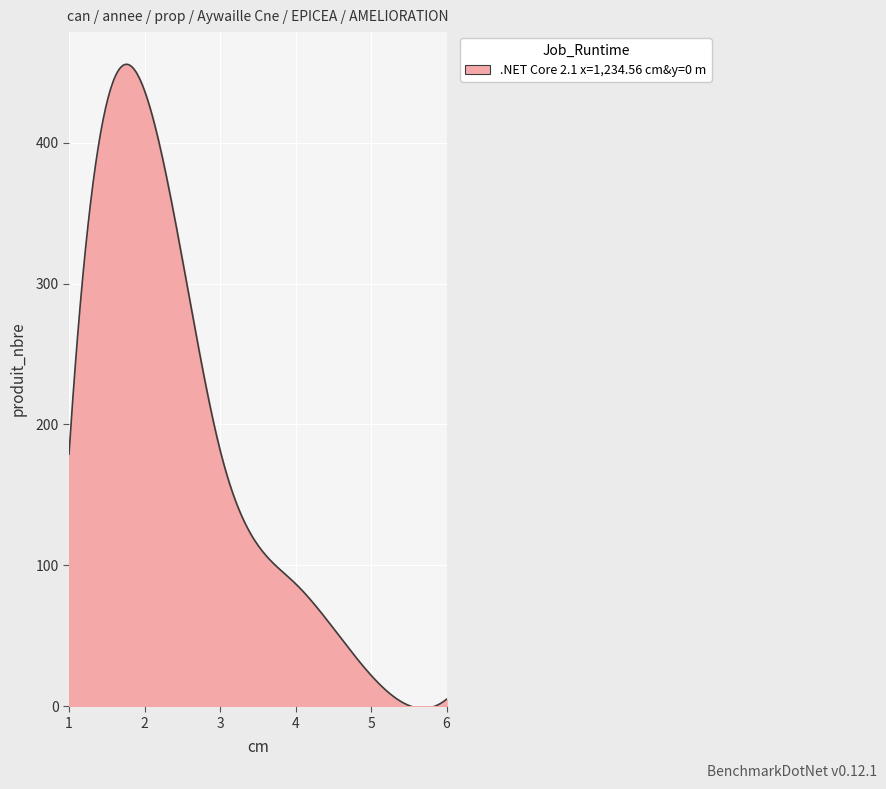

What is the difference between the maximum and minimum values?

457.2